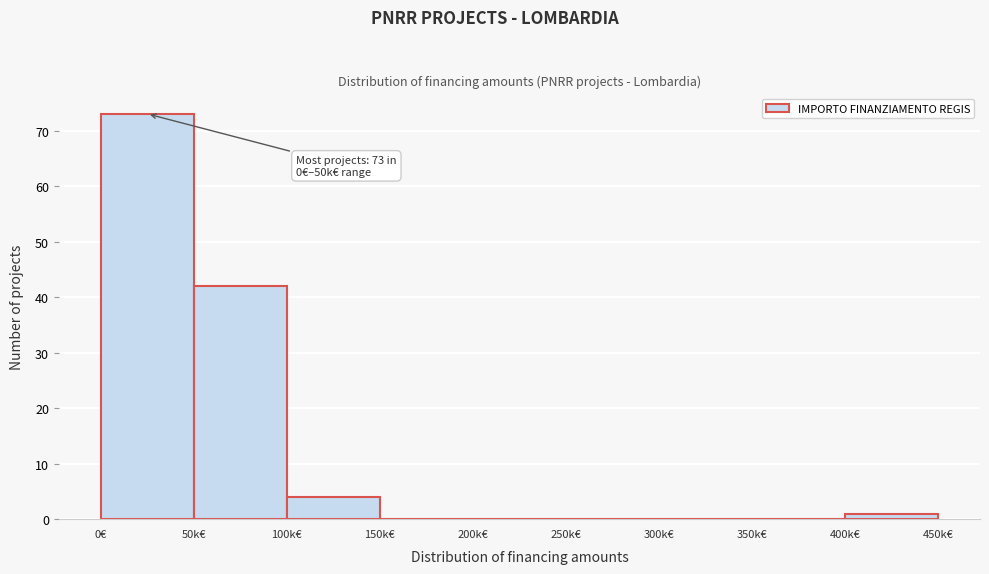

Reading right to left, what are all the values shown in this chart?

400k€=1	350k€=0	300k€=0	250k€=0	200k€=0	150k€=0	100k€=4	50k€=42	0€=73